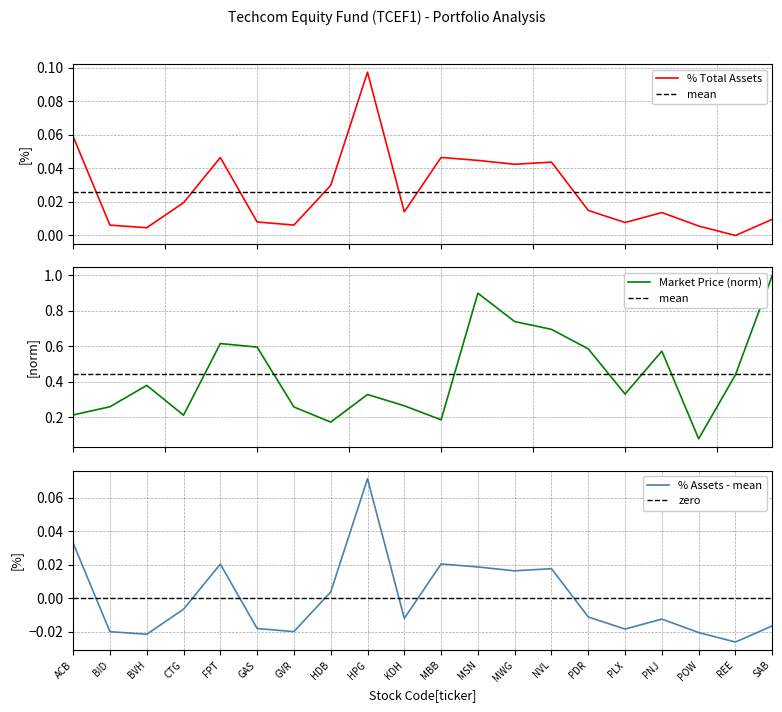

What is the value of the 9th point from the left?

0.1